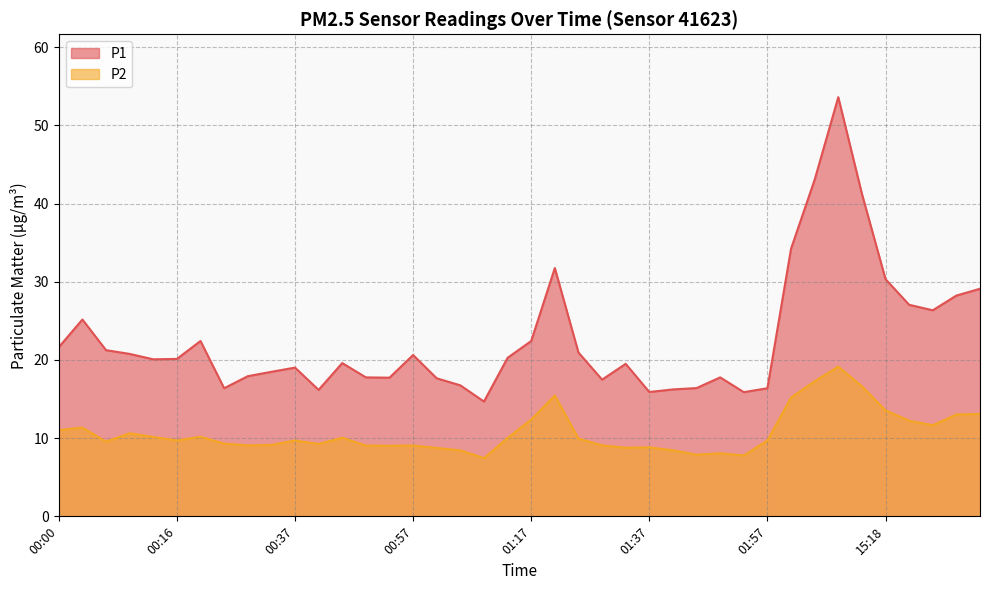

Where is P1 nearest to the value 34?

15:06